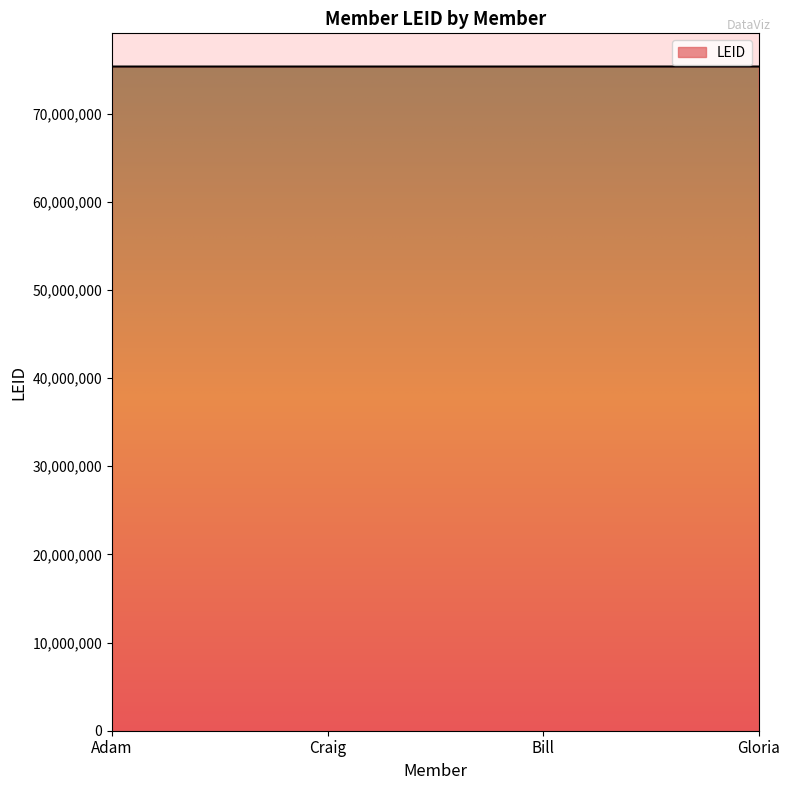

The value at Adam is 75329861. True or false?

True